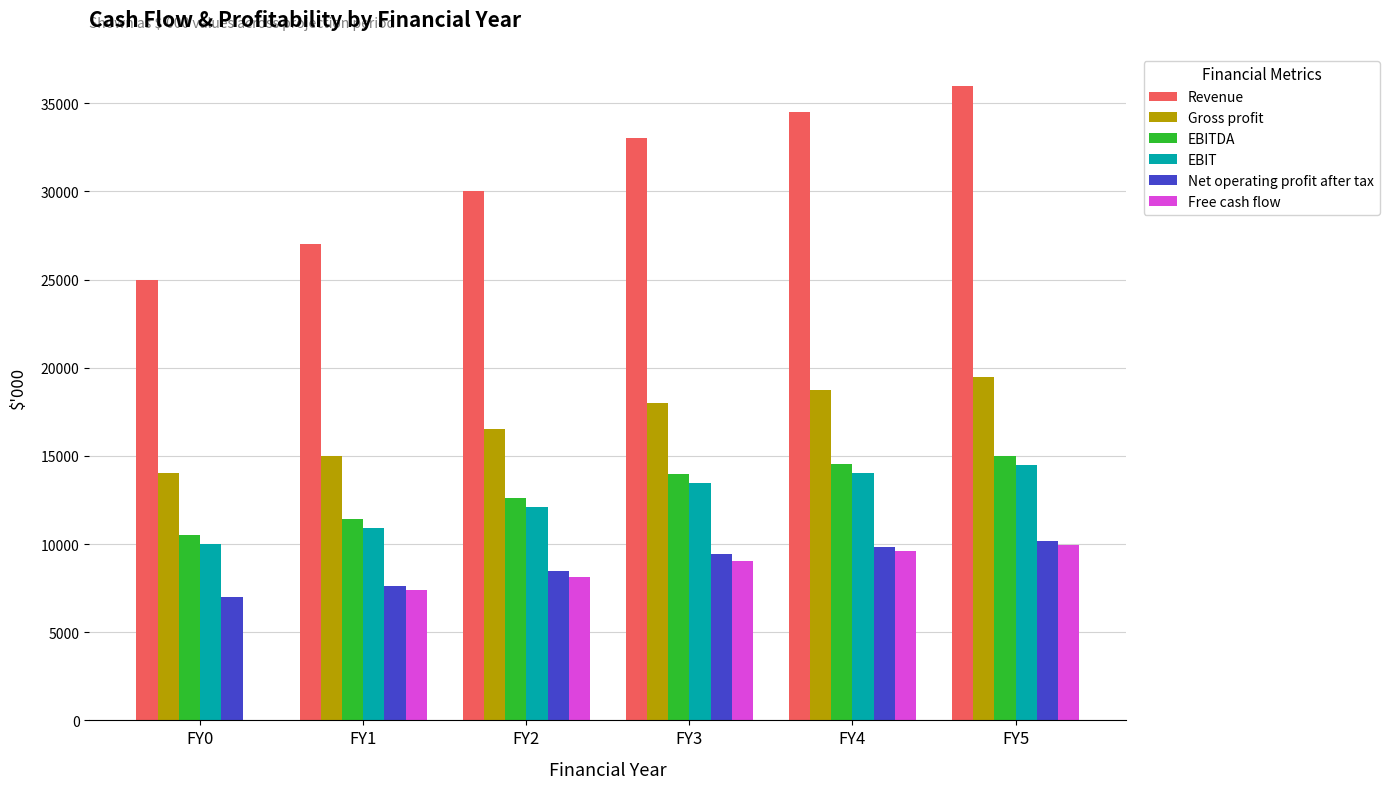

Reading left to right, what are all the values shown in this chart?

Revenue: FY0=25000.0	FY1=27000.0	FY2=30000.0	FY3=33000.0	FY4=34500.0	FY5=36000.0
Gross profit: FY0=14000.0	FY1=15000.0	FY2=16500.0	FY3=18000.0	FY4=18750.0	FY5=19500.0
EBITDA: FY0=10500.0	FY1=11400.0	FY2=12600.0	FY3=13950.0	FY4=14550.0	FY5=15000.0
EBIT: FY0=10000.0	FY1=10900.0	FY2=12100.0	FY3=13450.0	FY4=14050.0	FY5=14500.0
Net operating profit after tax: FY0=7000.0	FY1=7630.0	FY2=8470.0	FY3=9415.0	FY4=9835.0	FY5=10150.0
Free cash flow: FY0=0.0	FY1=7374.6	FY2=8111.8	FY3=9056.8	FY4=9630.9	FY5=9945.9